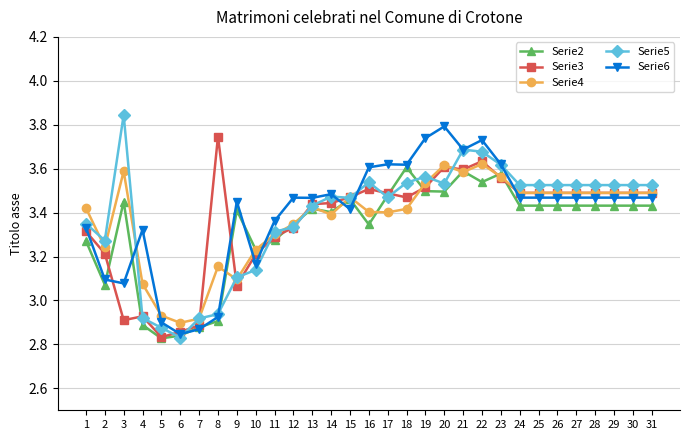

What are all the series names shown in the legend?

Serie2, Serie3, Serie4, Serie5, Serie6